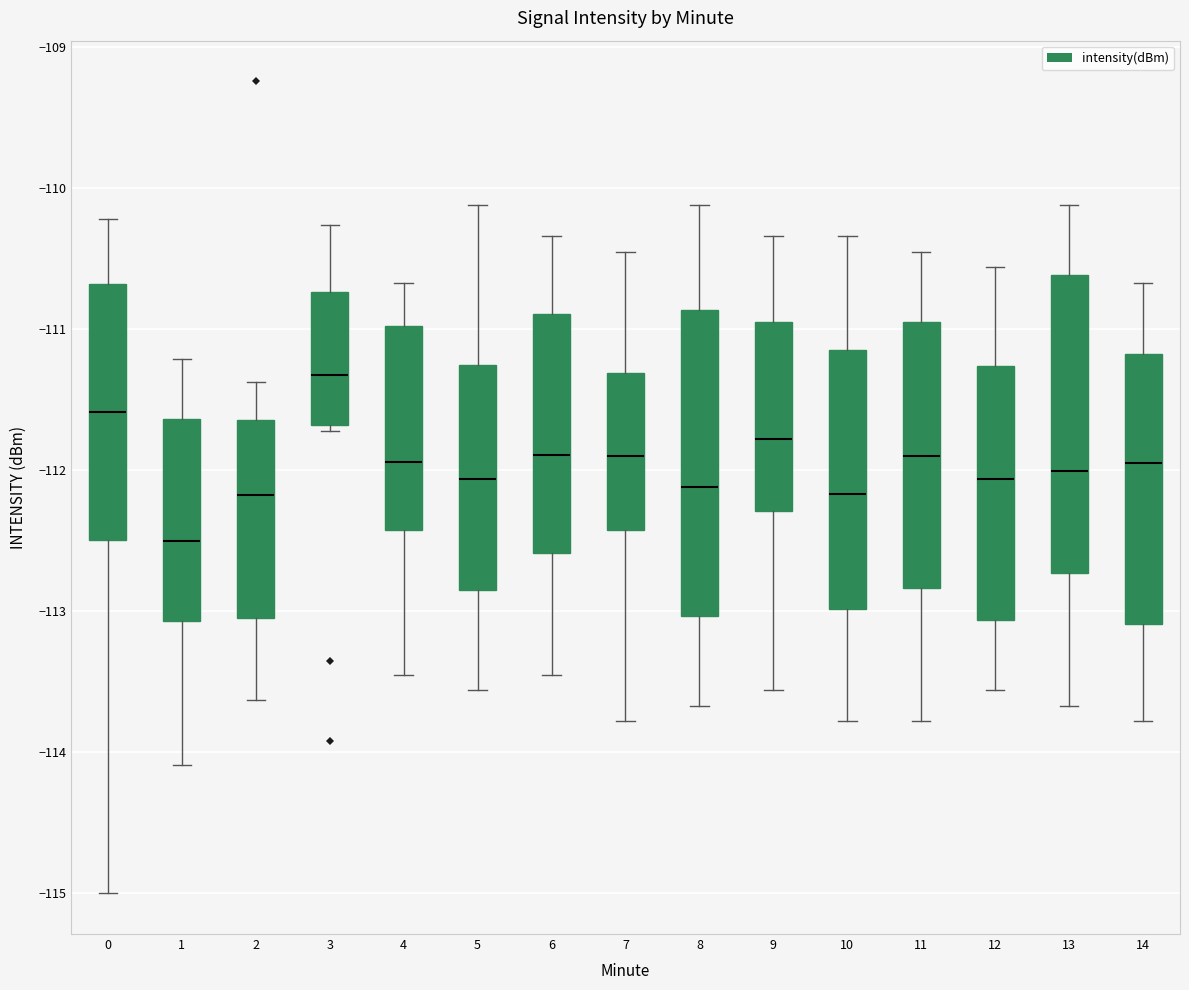

Reading left to right, transcribe this box plot: for each box, give where its median line is, the range the box spans, and where its two whiskers end, as read against the y-axis. The values are not printed on the chart, so give them approximately, as read against the axis.

0: median -111.6, box -112.5 to -110.7, whiskers -115.0 to -110.2
1: median -112.5, box -113.1 to -111.6, whiskers -114.1 to -111.2
2: median -112.2, box -113.0 to -111.6, whiskers -113.6 to -111.4
3: median -111.3, box -111.7 to -110.7, whiskers -111.7 (just below the box's lower edge) to -110.3
4: median -111.9, box -112.4 to -111.0, whiskers -113.4 to -110.7
5: median -112.1, box -112.8 to -111.3, whiskers -113.6 to -110.1
6: median -111.9, box -112.6 to -110.9, whiskers -113.4 to -110.3
7: median -111.9, box -112.4 to -111.3, whiskers -113.8 to -110.4
8: median -112.1, box -113.0 to -110.9, whiskers -113.7 to -110.1
9: median -111.8, box -112.3 to -110.9, whiskers -113.6 to -110.3
10: median -112.2, box -113.0 to -111.1, whiskers -113.8 to -110.3
11: median -111.9, box -112.8 to -110.9, whiskers -113.8 to -110.4
12: median -112.1, box -113.1 to -111.3, whiskers -113.6 to -110.6
13: median -112.0, box -112.7 to -110.6, whiskers -113.7 to -110.1
14: median -111.9, box -113.1 to -111.2, whiskers -113.8 to -110.7